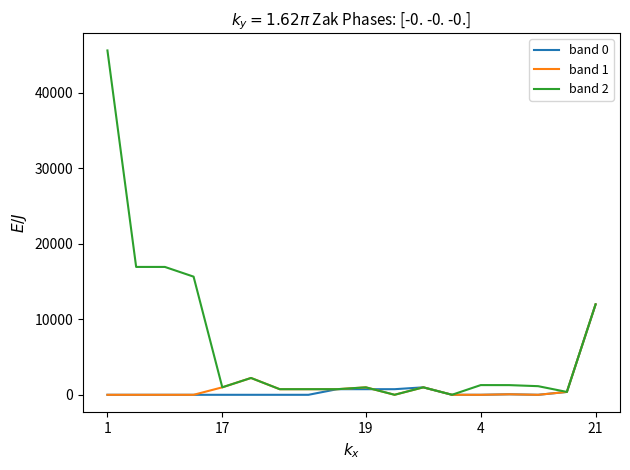

Which series has the widest spread of values?

band 2